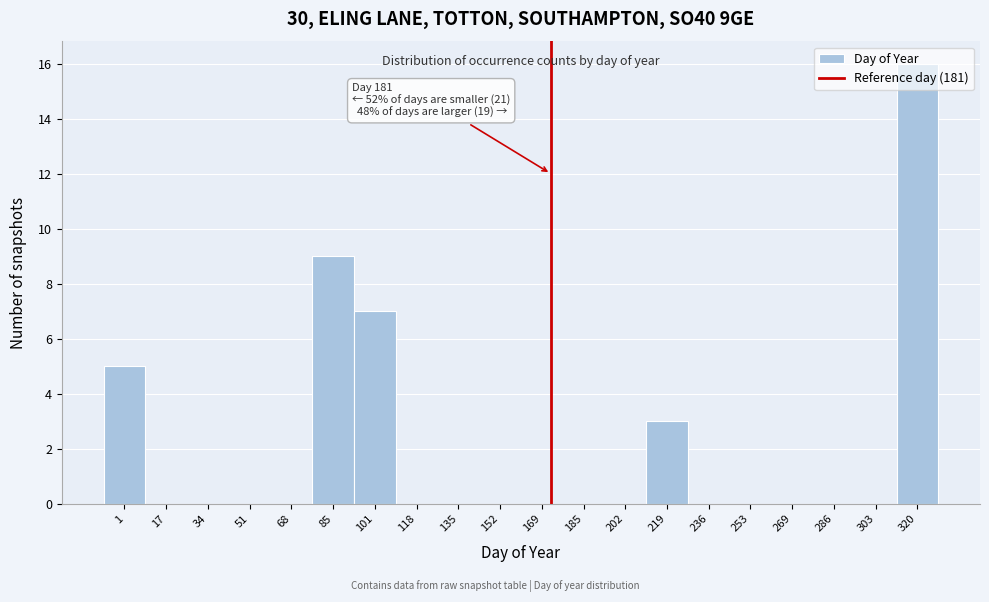

Which label corresponds to the largest value in the chart?

320